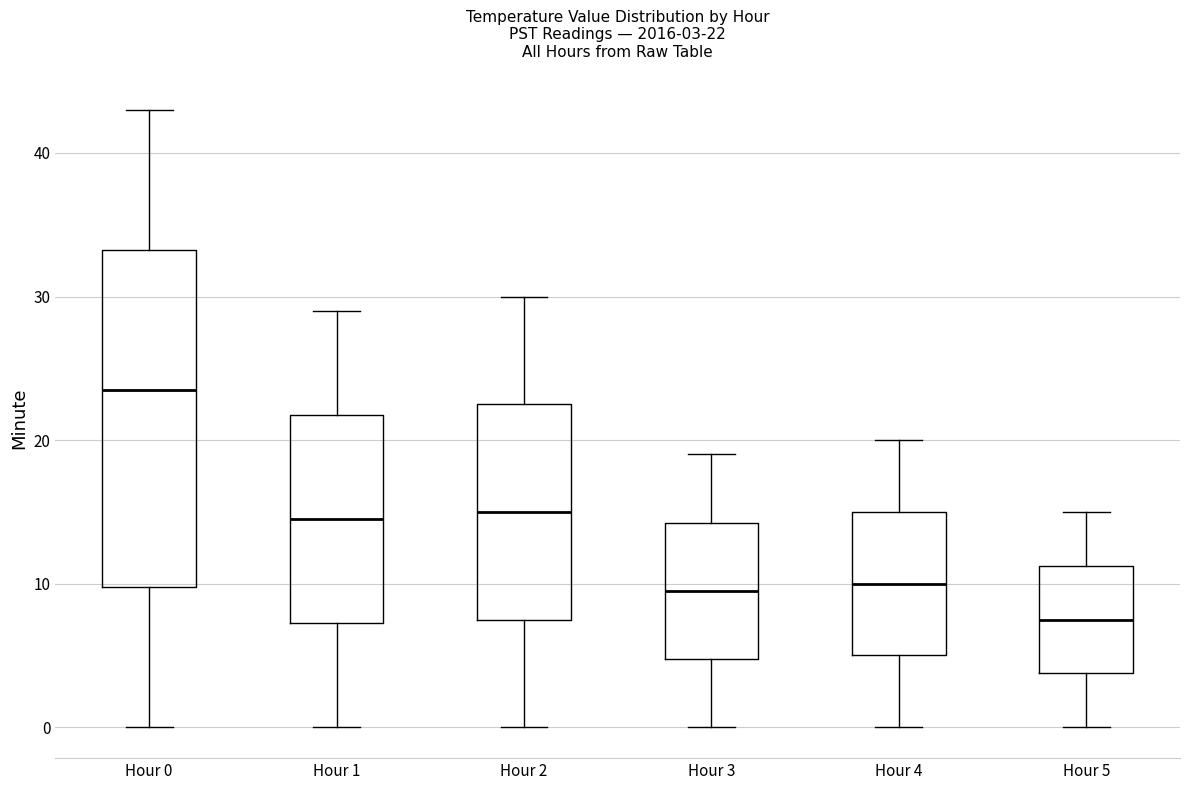

Which box is the tallest, from its lower edge to its upper edge?

Hour 0